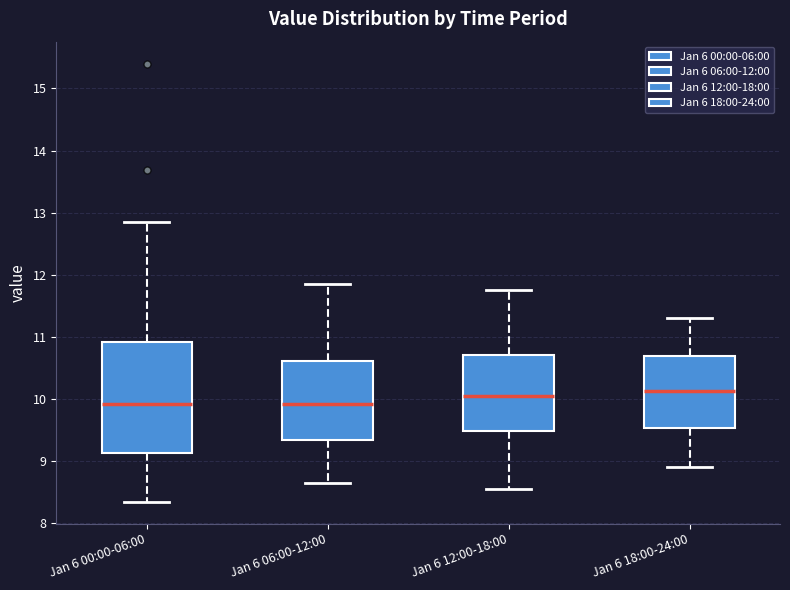

Where does the lower whisker of the box for Jan 6 12:00-18:00 end on the y-axis? The values are not printed on the chart, so give them approximately, as read against the axis.

8.6